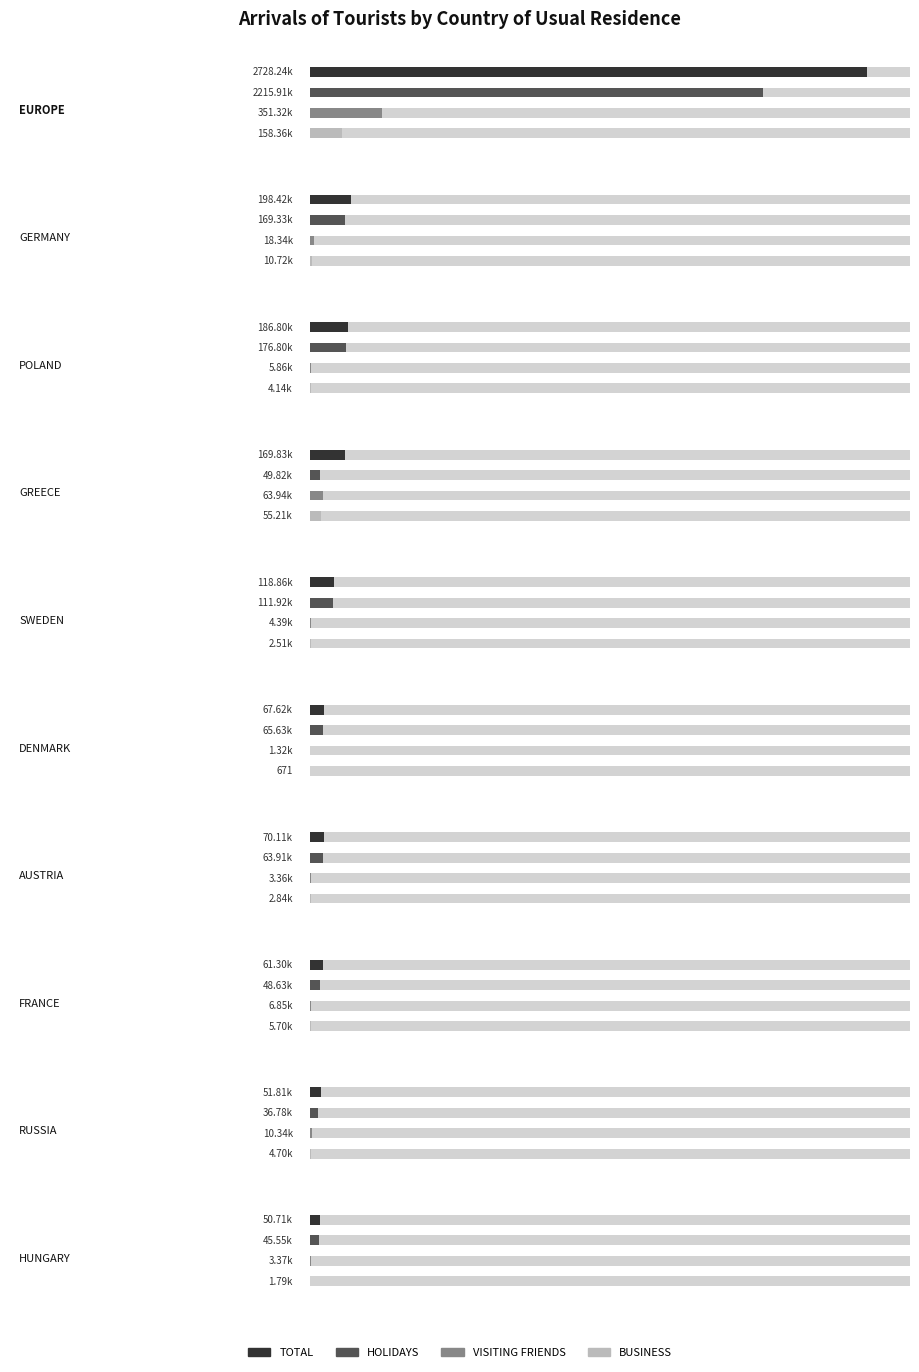

Which series changed the most between FRANCE and HUNGARY?

TOTAL